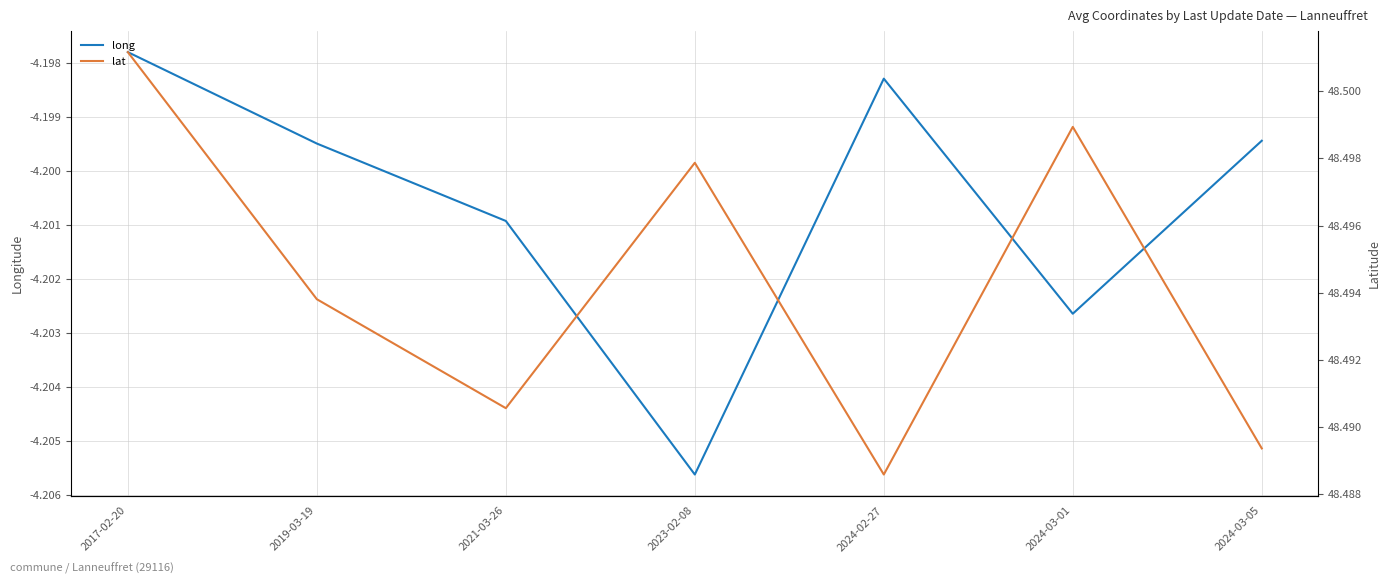

What position from the right is 2021-03-26?

5